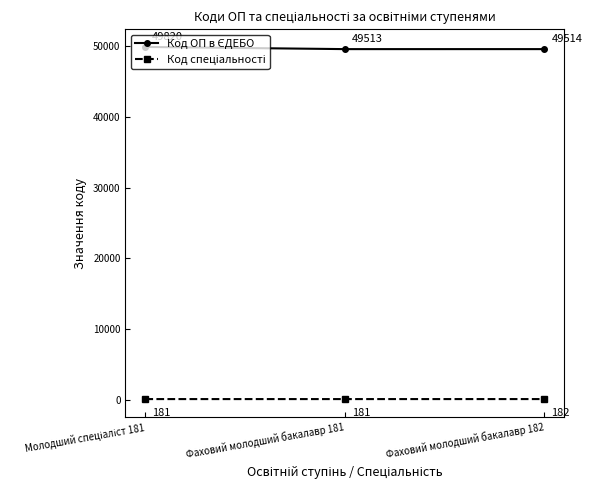

What is the label of the 2nd point from the left?

Фаховий молодший бакалавр 181